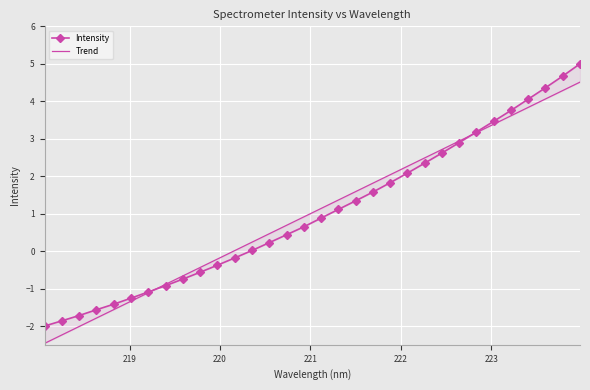

What is the average value of the Intensity series?

1.0